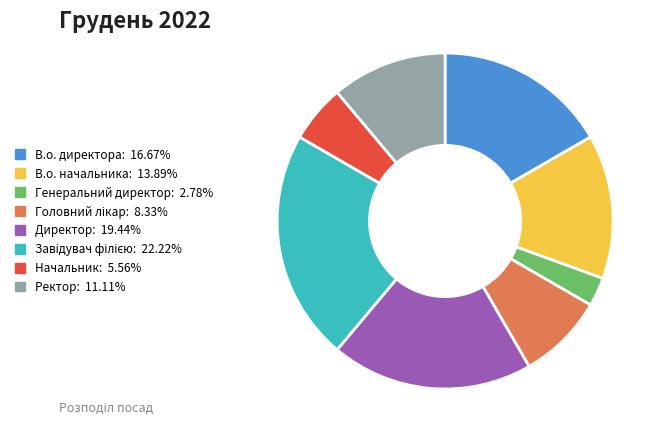

Does Ректор represent more than half of the total?

No